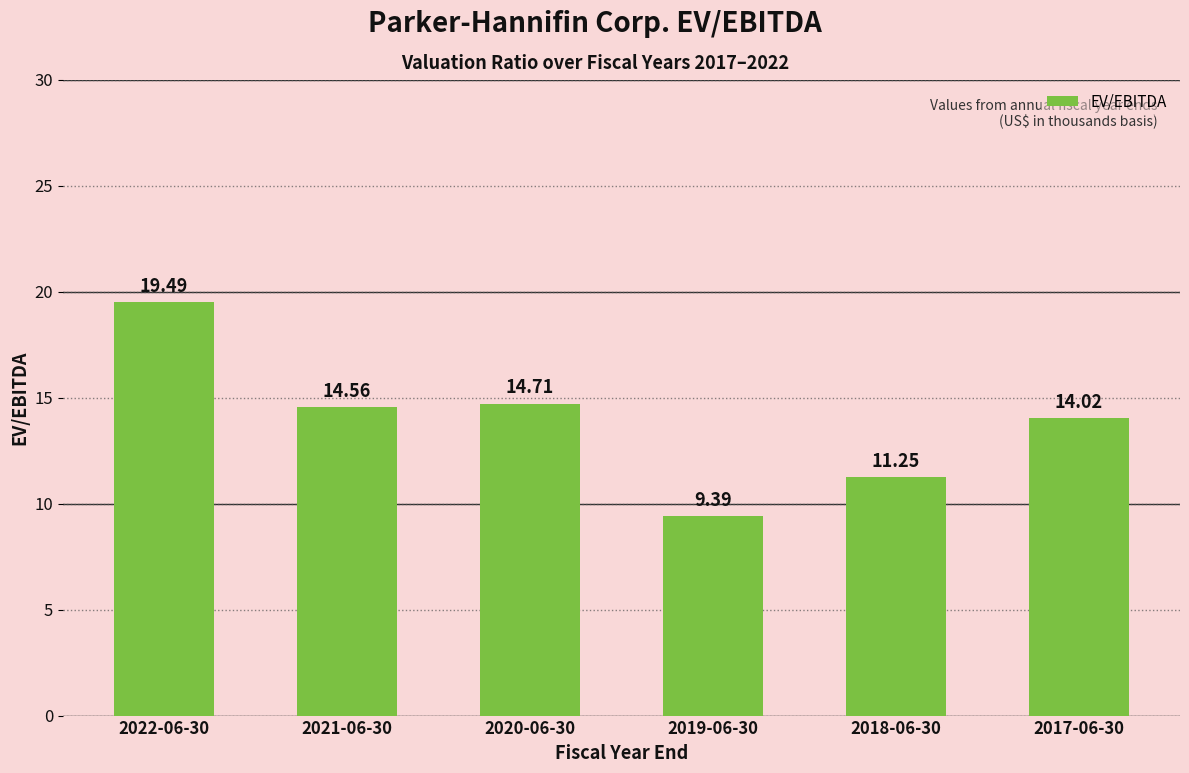

What is the minimum value shown in the chart?

9.4